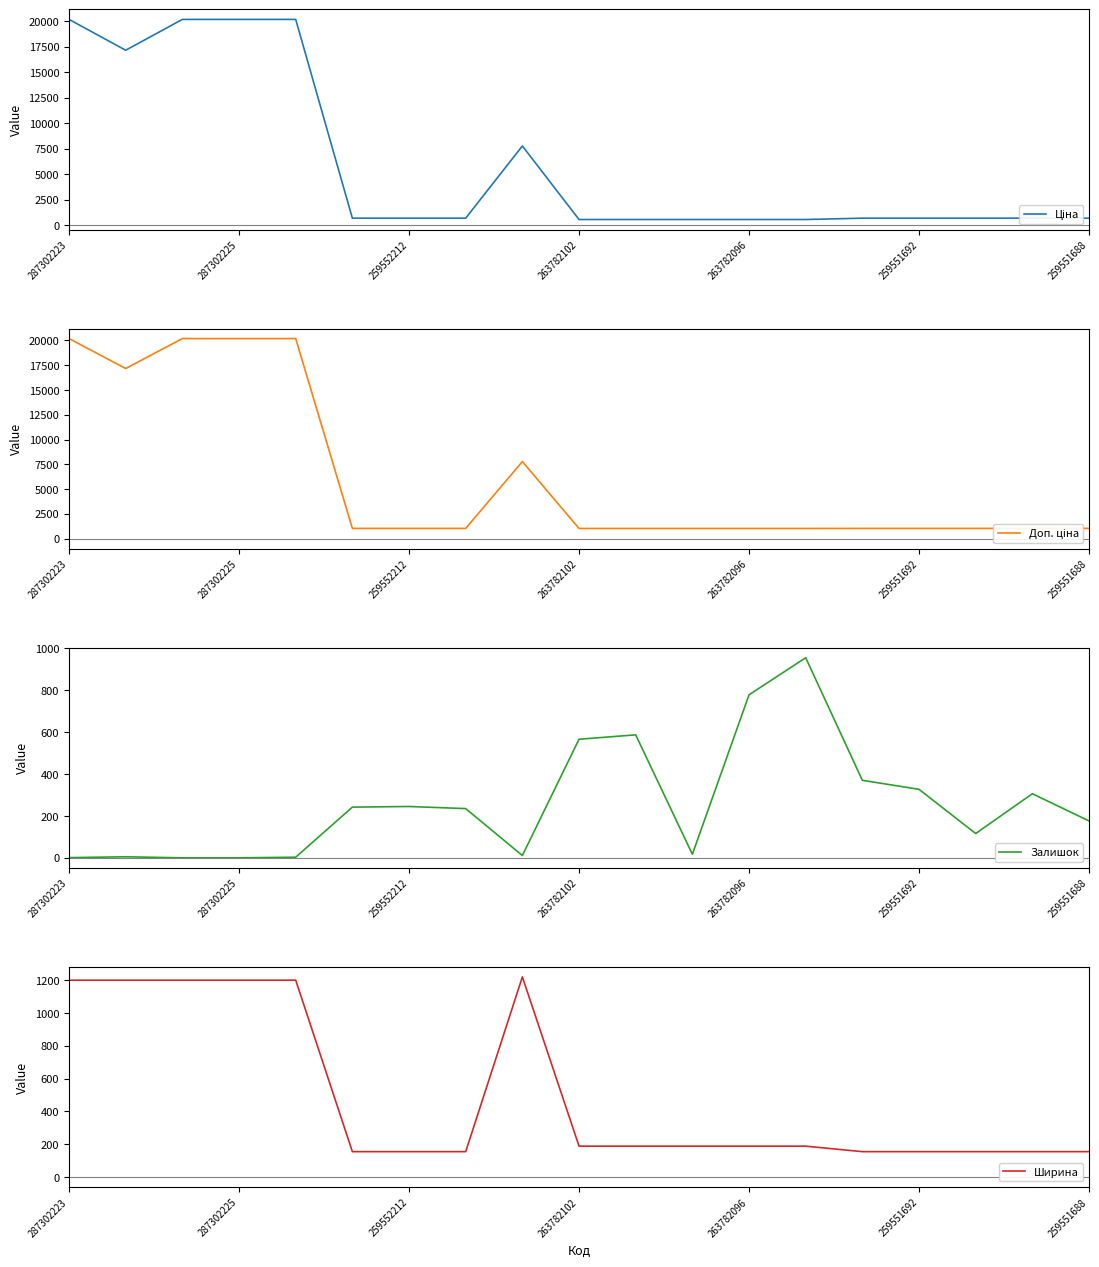

Is it true that Доп. ціна equals 7778.6 at 8?

True